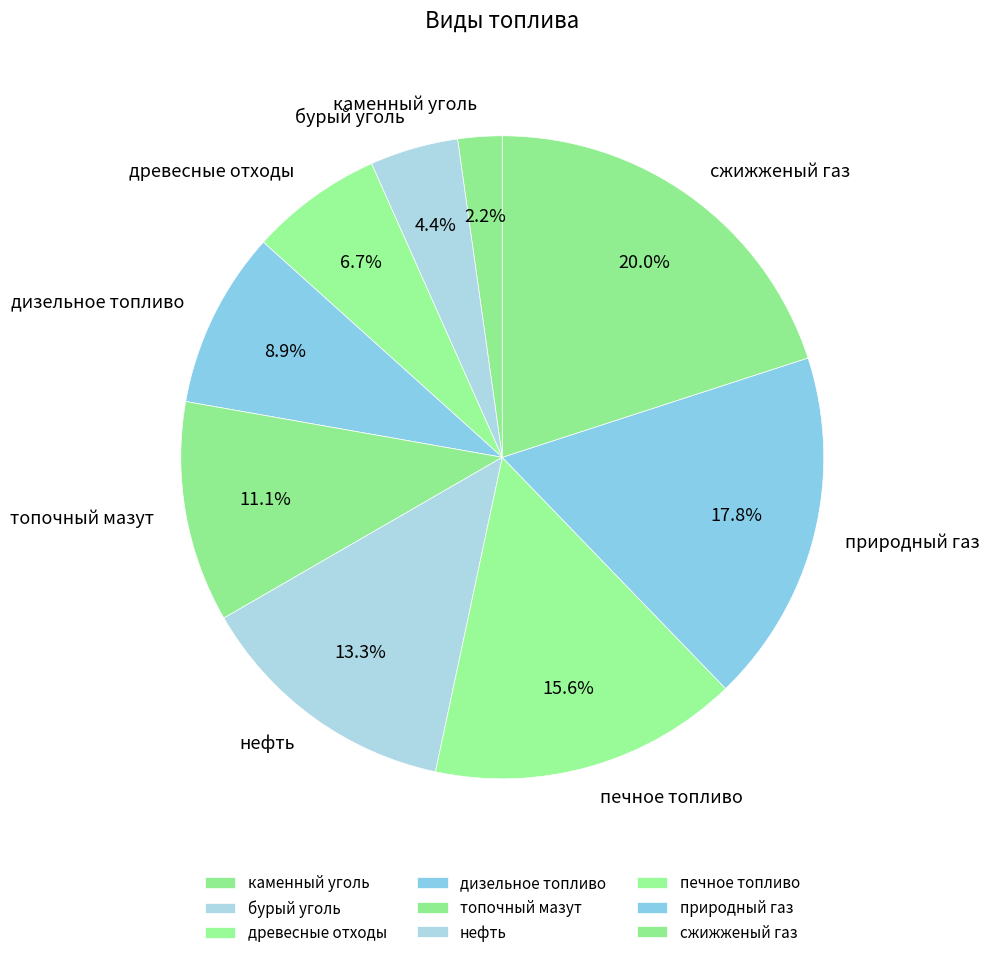

Which has a higher value, дизельное топливо or бурый уголь?

дизельное топливо